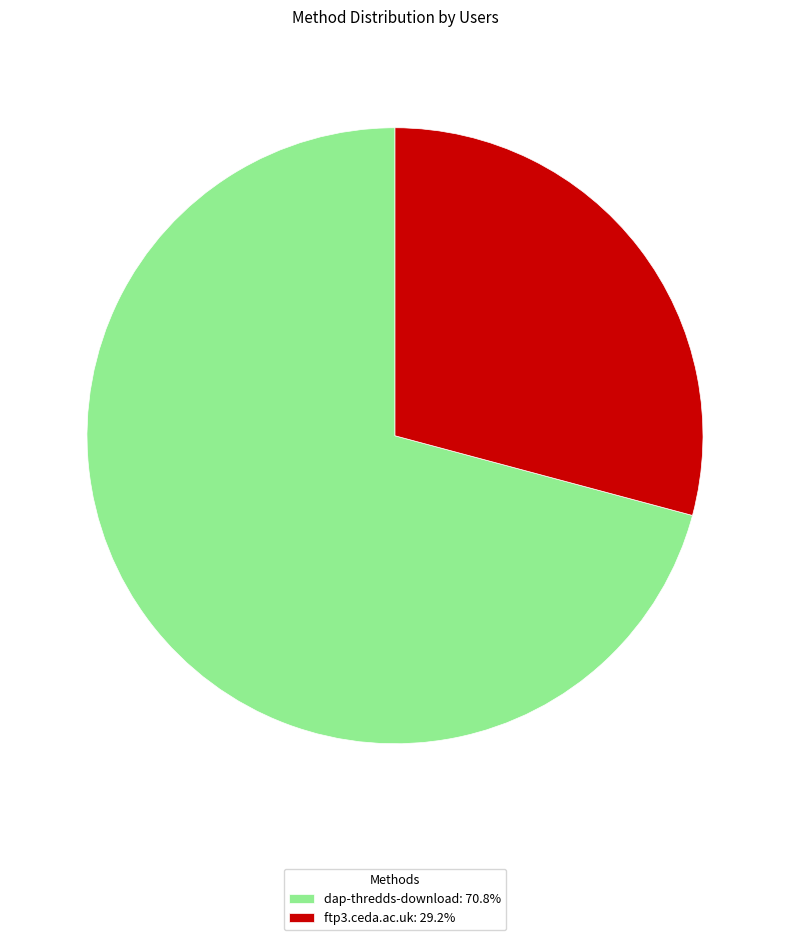

Is there any slice that represents more than half of the pie?

Yes